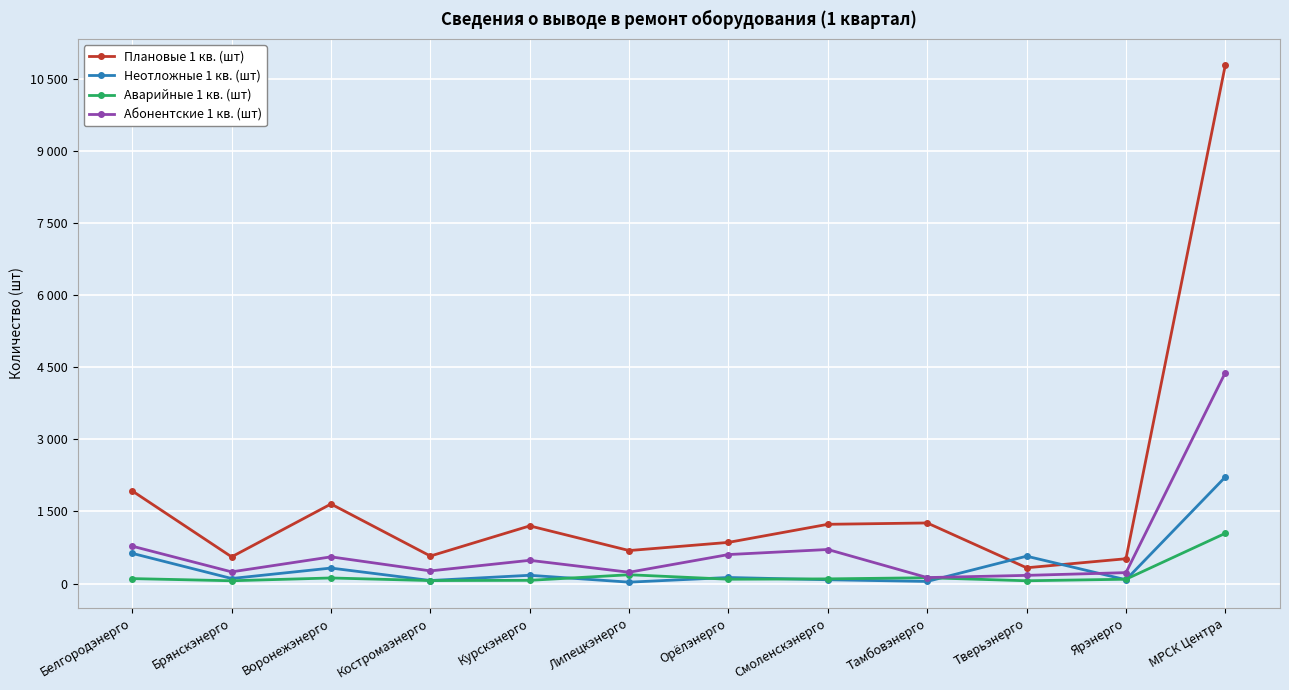

The Неотложные 1 кв. (шт) series shows 628 at Белгородэнерго. True or false?

True